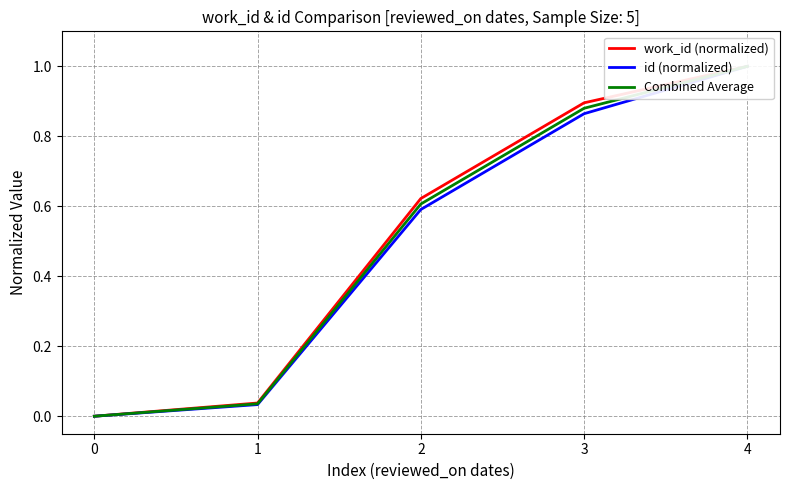

True or false: work_id (normalized) and Combined Average intersect in this chart.

False